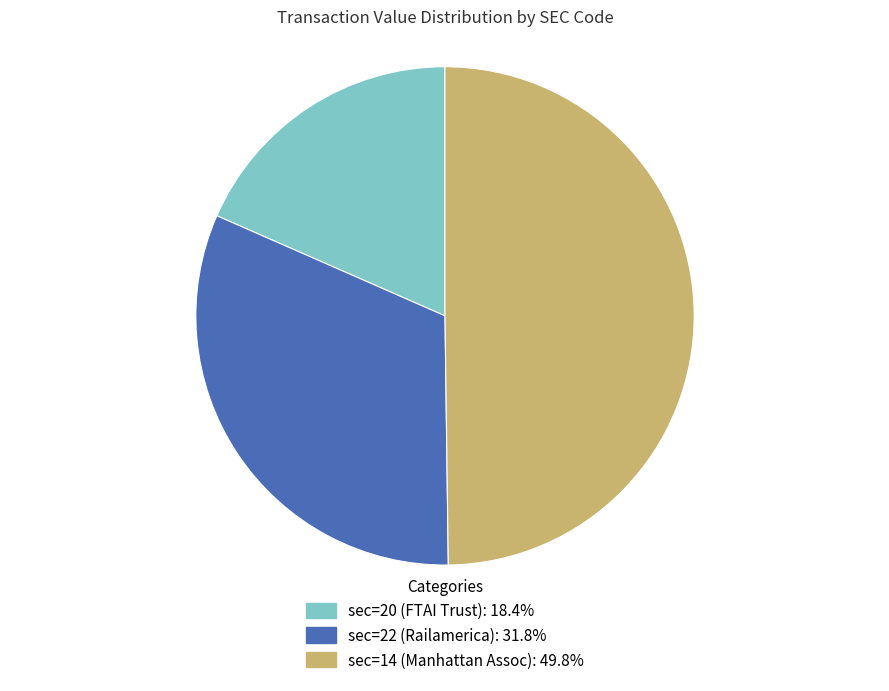

How many slices are in this pie chart?

3